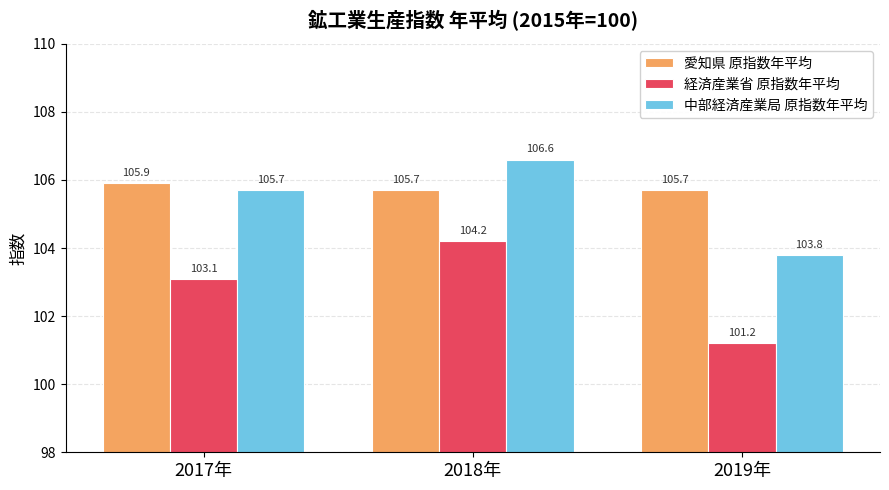

How many values in the 経済産業省 原指数年平均 series are below 103?

1